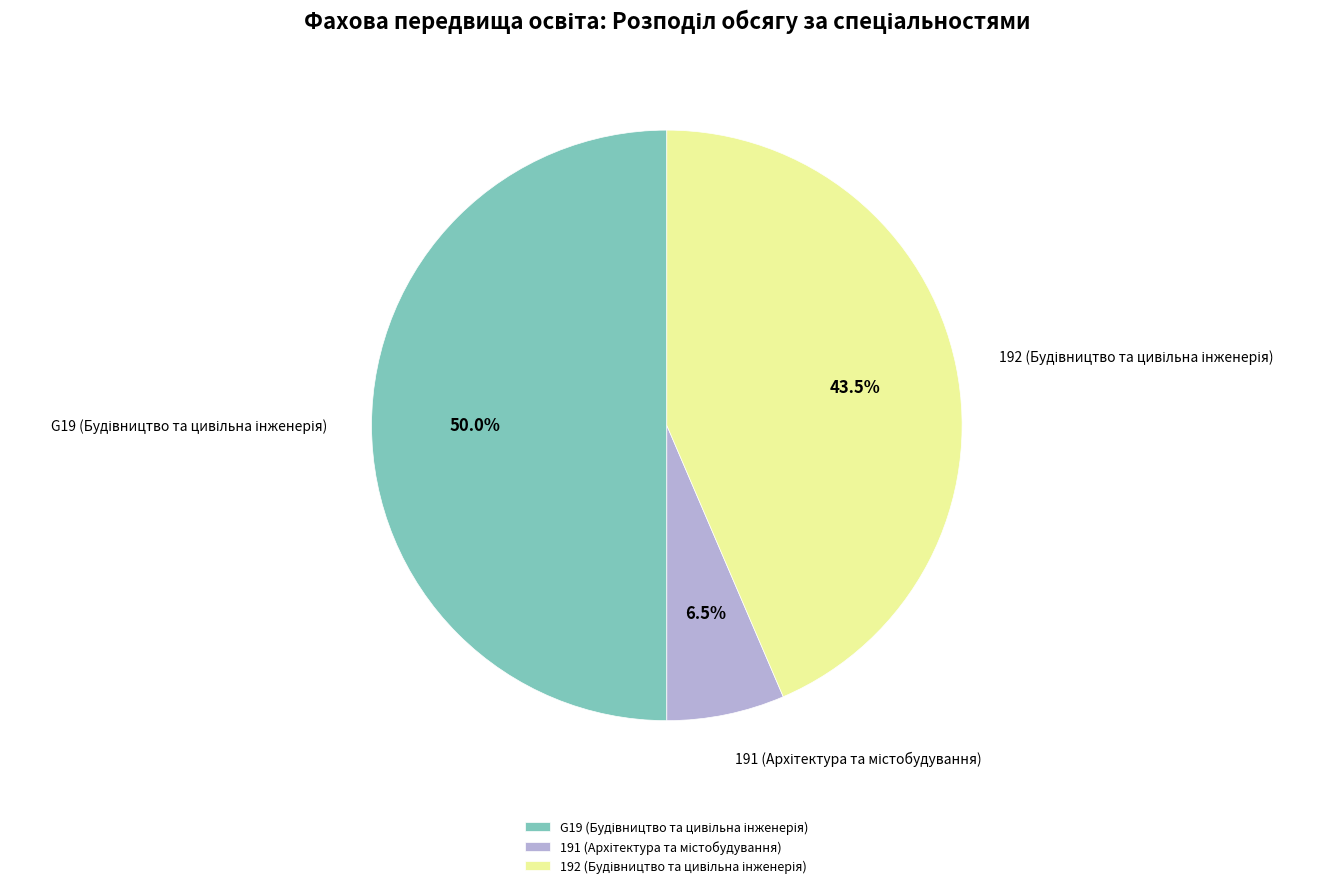

Rank the categories by value from highest to lowest.

G19 (Будівництво та цивільна інженерія), 192 (Будівництво та цивільна інженерія), 191 (Архітектура та містобудування)